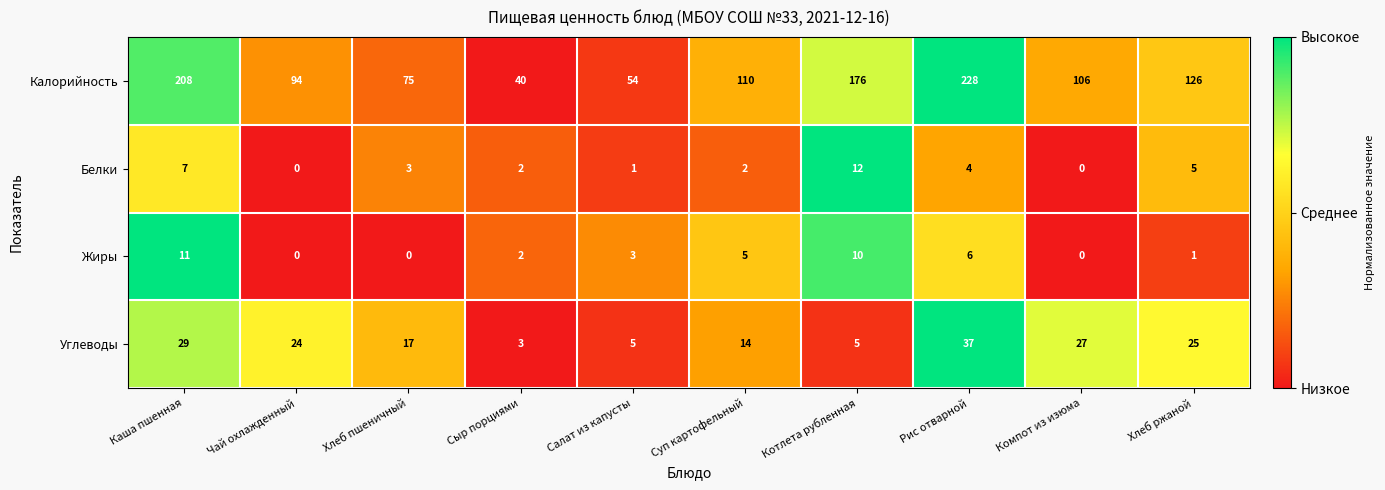

What is the spread (max minus min) of values at Компот из изюма?

106